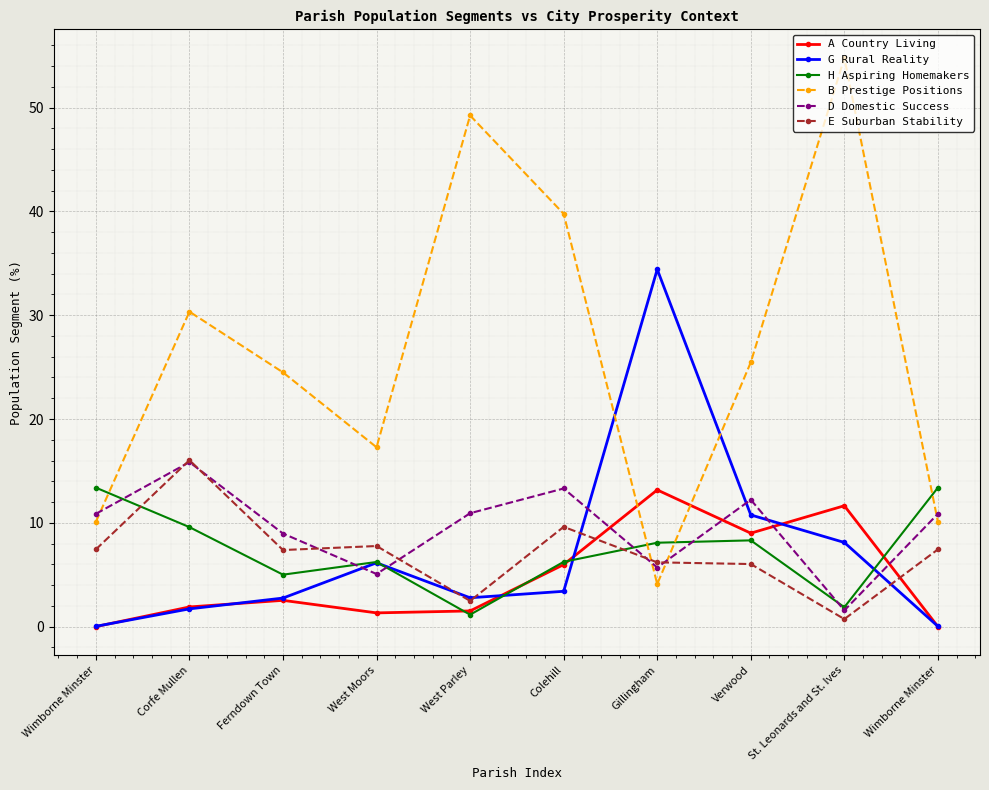

How many lines are shown in the chart?

6